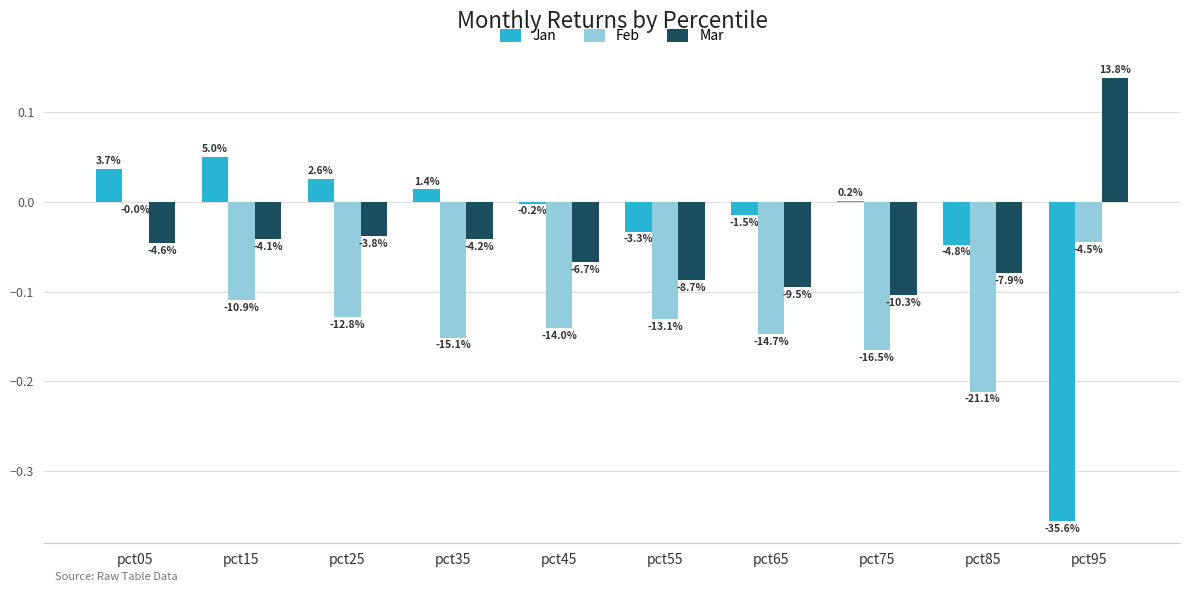

At how many categories does at least one series exceed 0?

6